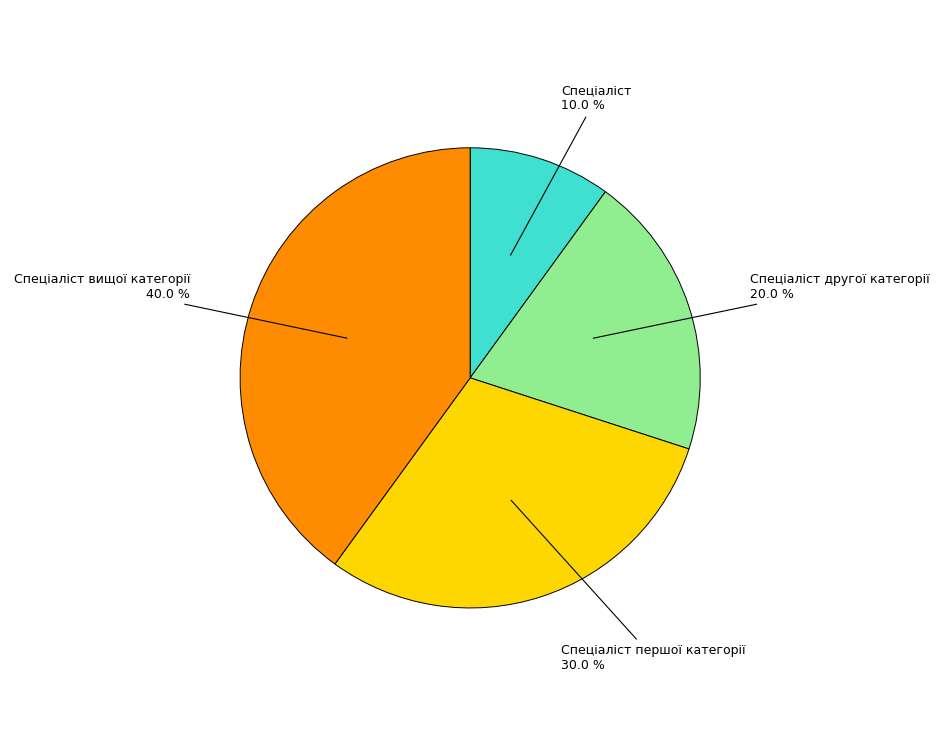

How many segments does this pie chart have?

4